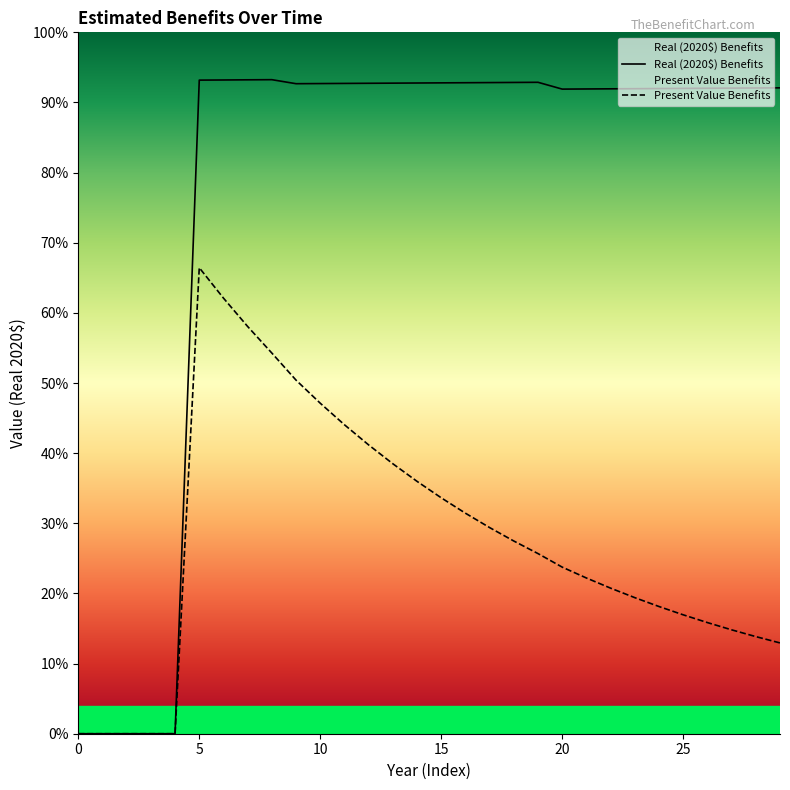

Rank the series at 16 from lowest to highest value.

Present Value Benefits, Real (2020$) Benefits